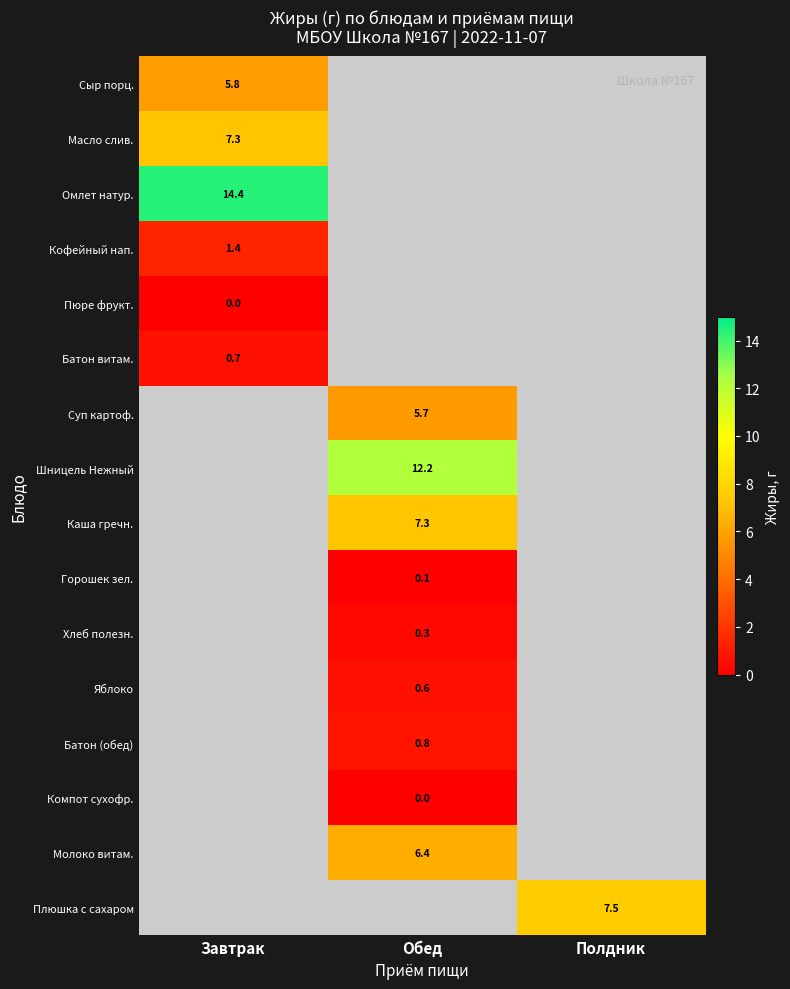

The Плюшка с сахаром series shows 11.9 at Полдник. True or false?

False